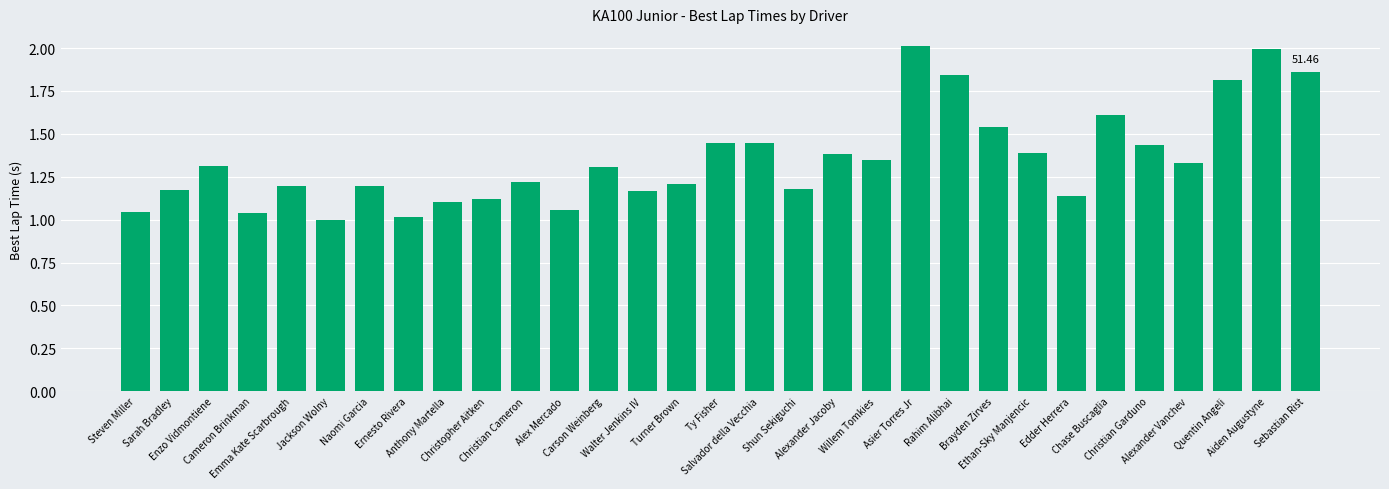

What is the ratio of the value at Chase Buscaglia to the value at Alex Mercado?

1.5